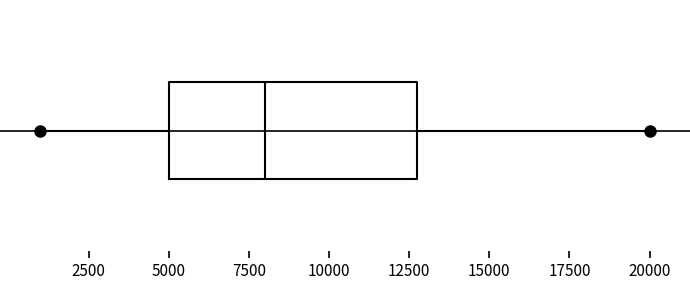

Read this box plot against the x-axis: the position of the median line, the range covered by the box, and the ends of both whiskers. The values are not printed on the chart, so give them approximately, as read against the axis.

median 8000, box 5000 to 13000, whiskers 1000 to 20000